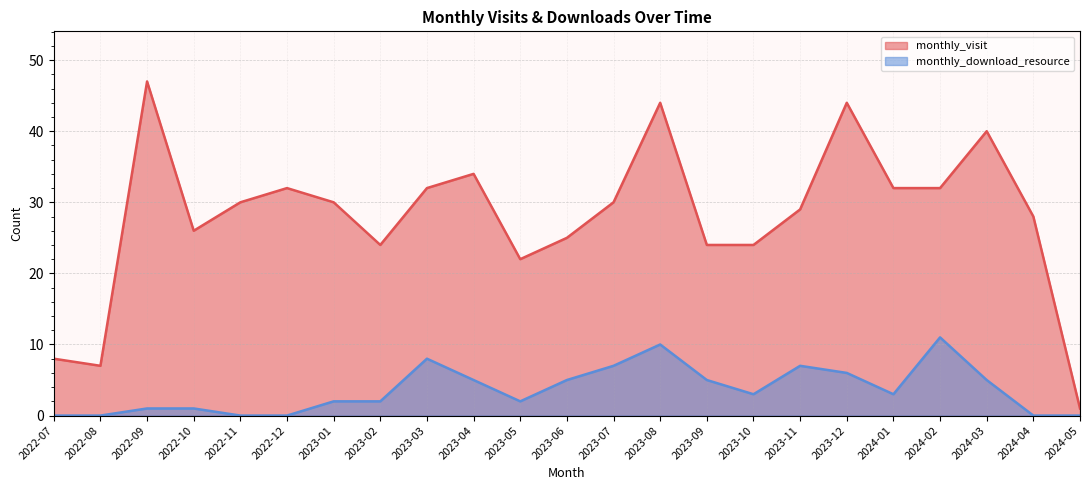

How many positive values does the monthly_download_resource series have?

17